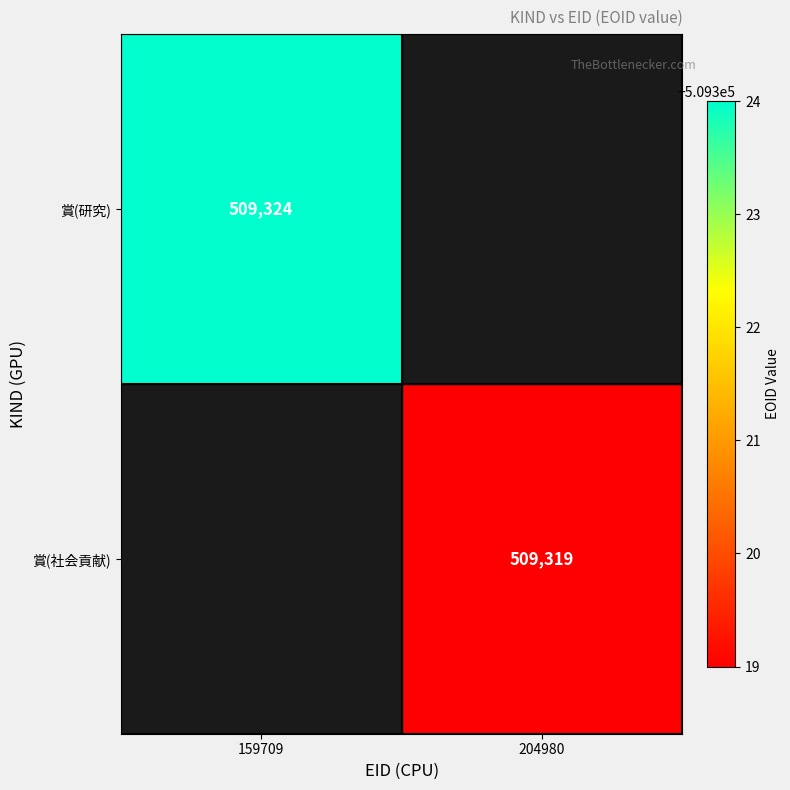

The 賞(研究) series shows 678016 at 159709. True or false?

False